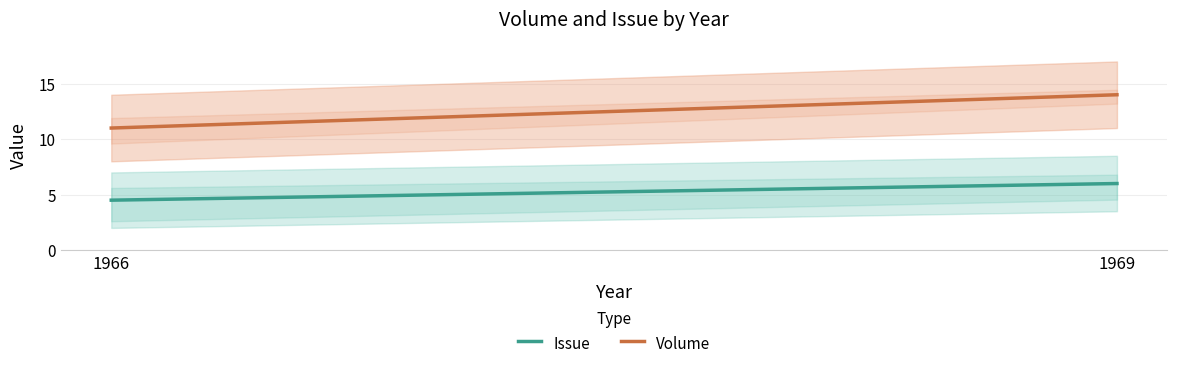

What is the sum of all Volume values?

25.0